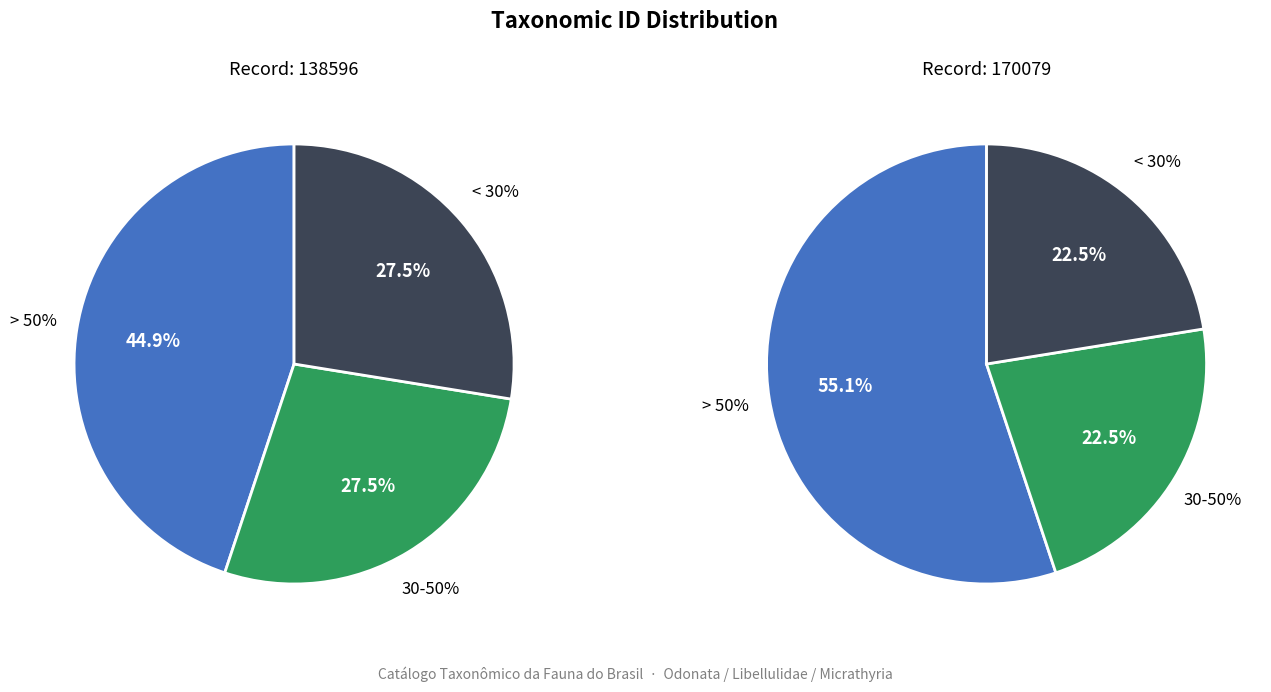

Does 170079 account for over 50% of the chart?

Yes